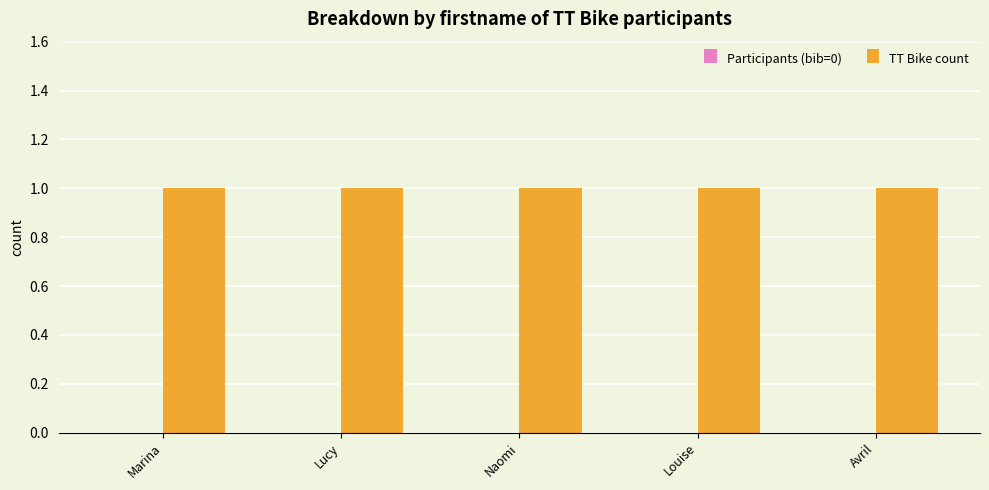

At which label does Participants (bib=0) reach its minimum?

Marina